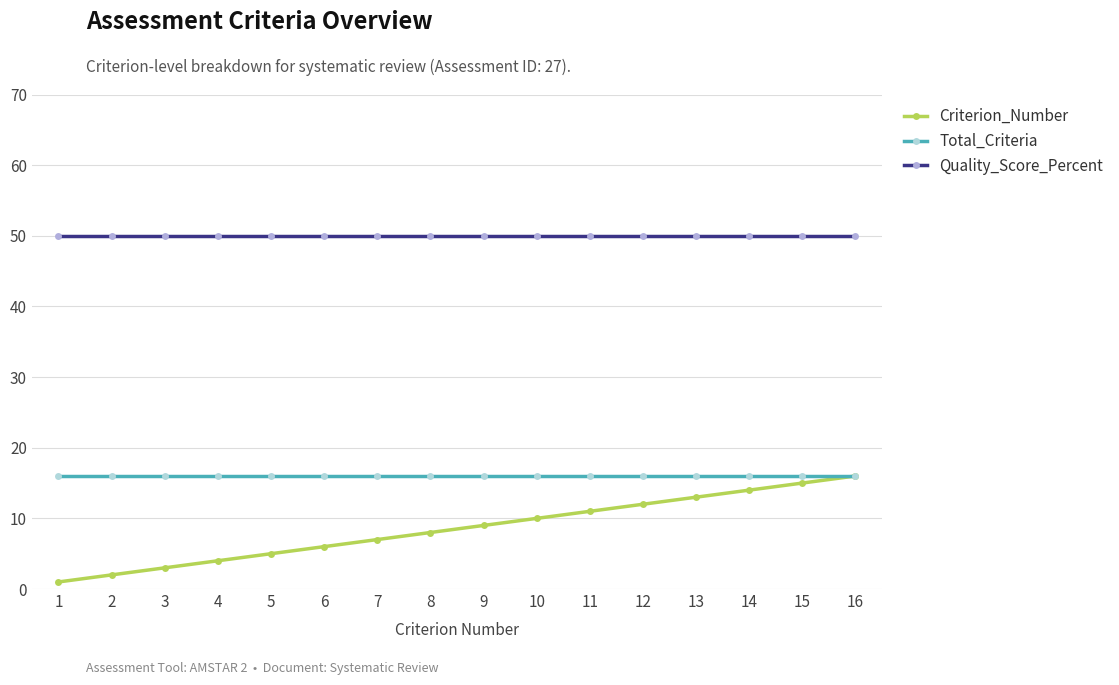

At how many categories does at least one series exceed 19?

16